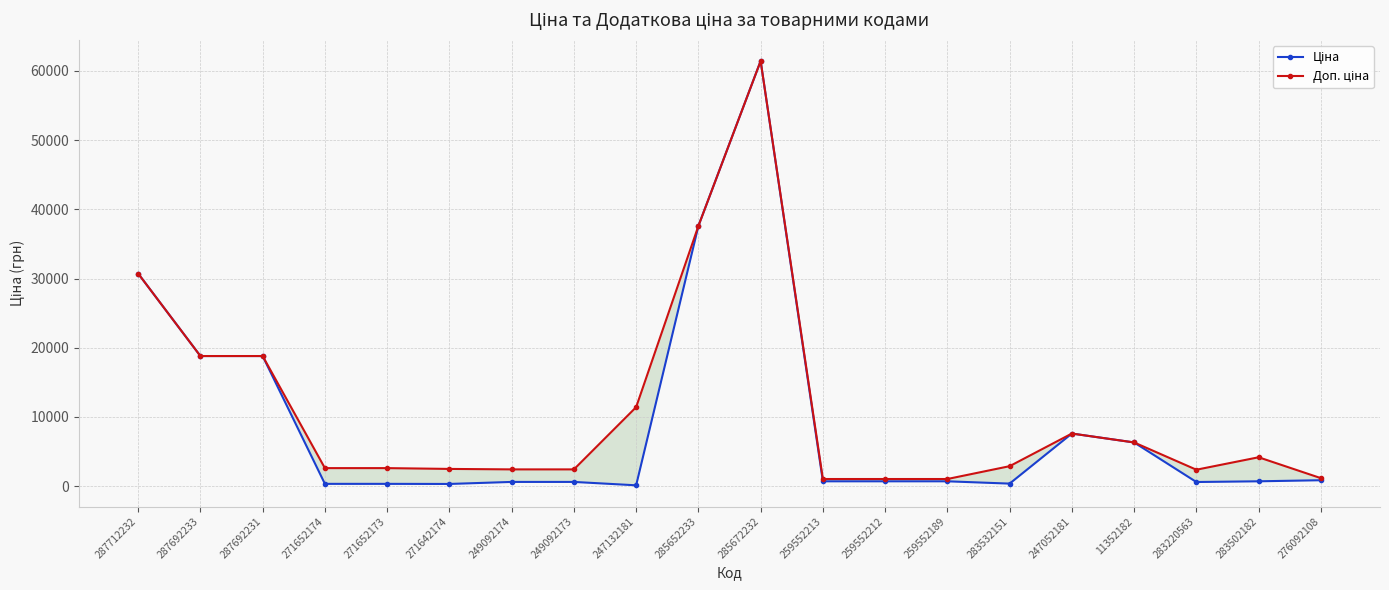

Reading left to right, extract all data points from this chart.

Ціна: 287712232=30717.1	287692233=18796.8	287692231=18796.8	271652174=324.8	271652173=324.8	271642174=310.3	249092174=603.7	249092173=603.7	247132181=114.1	285652233=37593.6	285672232=61434.3	259552213=693.7	259552212=693.7	259552189=693.7	283532151=359.9	247052181=7596.5	11352182=6308.8	283220563=591.6	283502182=694.3	276092108=848.4
Доп. ціна: 287712232=30717.1	287692233=18796.8	287692231=18796.8	271652174=2598.3	271652173=2598.3	271642174=2482.4	249092174=2414.8	249092173=2414.8	247132181=11410.0	285652233=37593.6	285672232=61434.3	259552213=1024.6	259552212=1024.6	259552189=1024.6	283532151=2878.8	247052181=7596.5	11352182=6308.8	283220563=2366.5	283502182=4165.6	276092108=1149.7